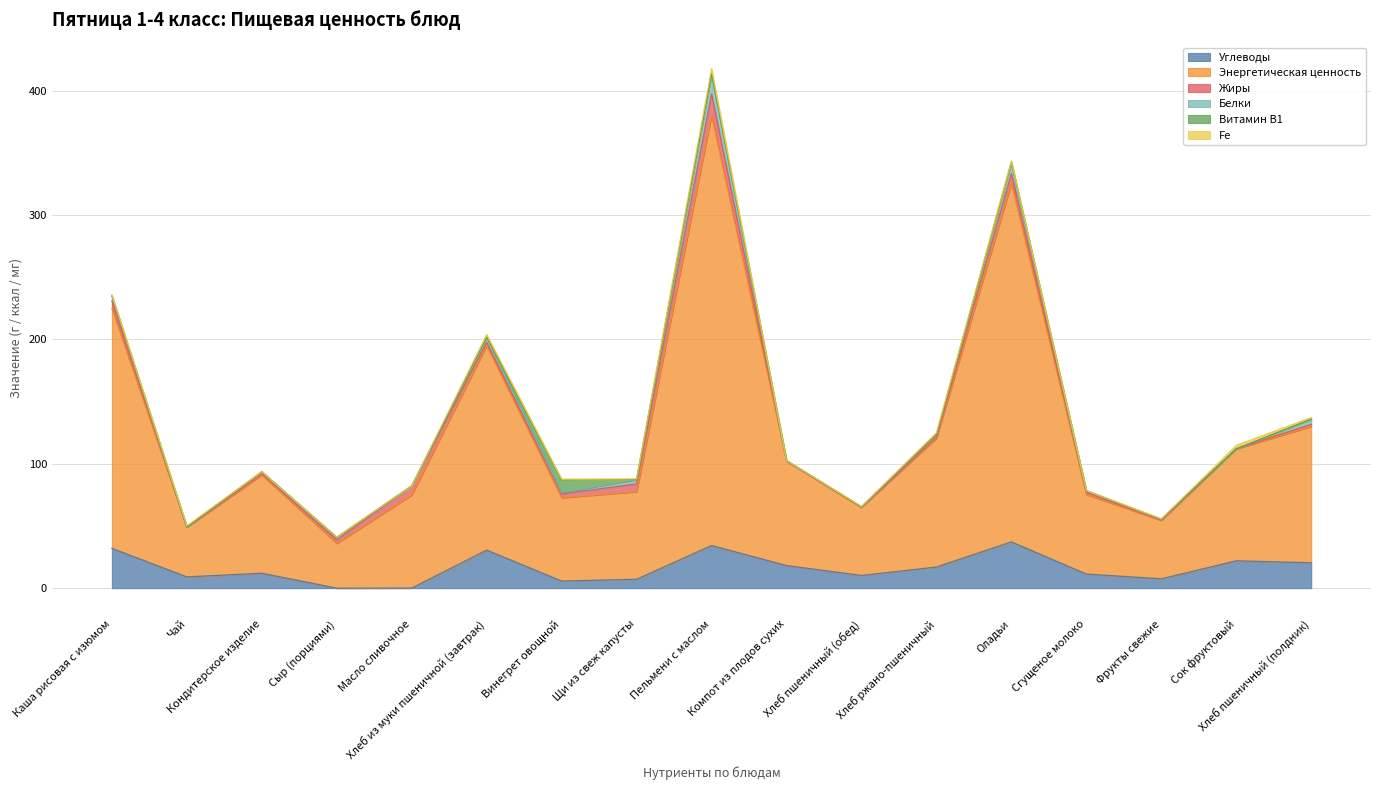

Reading left to right, extract all data points from this chart.

Углеводы: Каша рисовая с изюмом=32.0	Чай=9.1	Кондитерское изделие=12.0	Сыр (порциями)=0.0	Масло сливочное=0.1	Хлеб из муки пшеничной (завтрак)=30.6	Винегрет овощной=5.7	Щи из свеж капусты=7.2	Пельмени с маслом=34.3	Компот из плодов сухих=18.2	Хлеб пшеничный (обед)=10.2	Хлеб ржано-пшеничный=17.0	Оладьи=37.2	Сгущеное молоко=11.3	Фрукты свежие=7.5	Сок фруктовый=22.0	Хлеб пшеничный (полдник)=20.4
Энергетическая ценность: Каша рисовая с изюмом=193.0	Чай=40.0	Кондитерское изделие=79.0	Сыр (порциями)=36.0	Масло сливочное=74.9	Хлеб из муки пшеничной (завтрак)=164.4	Винегрет овощной=67.0	Щи из свеж капусты=70.4	Пельмени с маслом=346.0	Компот из плодов сухих=84.0	Хлеб пшеничный (обед)=54.8	Хлеб ржано-пшеничный=103.6	Оладьи=288.5	Сгущеное молоко=64.0	Фрукты свежие=47.0	Сок фруктовый=90.0	Хлеб пшеничный (полдник)=109.6
Жиры: Каша рисовая с изюмом=6.0	Чай=0.0	Кондитерское изделие=1.0	Сыр (порциями)=2.9	Масло сливочное=7.2	Хлеб из муки пшеничной (завтрак)=2.7	Винегрет овощной=3.2	Щи из свеж капусты=6.3	Пельмени с маслом=17.1	Компот из плодов сухих=0.0	Хлеб пшеничный (обед)=0.0	Хлеб ржано-пшеничный=0.9	Оладьи=7.7	Сгущеное молоко=1.7	Фрукты свежие=0.2	Сок фруктовый=0.0	Хлеб пшеничный (полдник)=1.8
Белки: Каша рисовая с изюмом=4.0	Чай=0.2	Кондитерское изделие=1.7	Сыр (порциями)=2.0	Масло сливочное=0.1	Хлеб из муки пшеничной (завтрак)=4.0	Винегрет овощной=1.0	Щи из свеж капусты=3.4	Пельмени с маслом=15.9	Компот из плодов сухих=0.4	Хлеб пшеничный (обед)=0.4	Хлеб ржано-пшеничный=2.0	Оладьи=8.8	Сгущеное молоко=1.3	Фрукты свежие=0.8	Сок фруктовый=0.0	Хлеб пшеничный (полдник)=4.0
Витамин B1: Каша рисовая с изюмом=0.1	Чай=0.0	Кондитерское изделие=0.0	Сыр (порциями)=0.0	Масло сливочное=0.0	Хлеб из муки пшеничной (завтрак)=0.1	Винегрет овощной=10.1	Щи из свеж капусты=0.0	Пельмени с маслом=0.5	Компот из плодов сухих=0.0	Хлеб пшеничный (обед)=0.0	Хлеб ржано-пшеничный=0.0	Оладьи=0.1	Сгущеное молоко=0.0	Фрукты свежие=0.0	Сок фруктовый=0.0	Хлеб пшеничный (полдник)=0.0
Fe: Каша рисовая с изюмом=0.9	Чай=0.8	Кондитерское изделие=0.0	Сыр (порциями)=0.1	Масло сливочное=0.0	Хлеб из муки пшеничной (завтрак)=2.2	Винегрет овощной=0.7	Щи из свеж капусты=0.6	Пельмени с маслом=4.0	Компот из плодов сухих=0.0	Хлеб пшеничный (обед)=0.2	Хлеб ржано-пшеничный=1.5	Оладьи=1.2	Сгущеное молоко=0.0	Фрукты свежие=0.2	Сок фруктовый=2.8	Хлеб пшеничный (полдник)=1.4